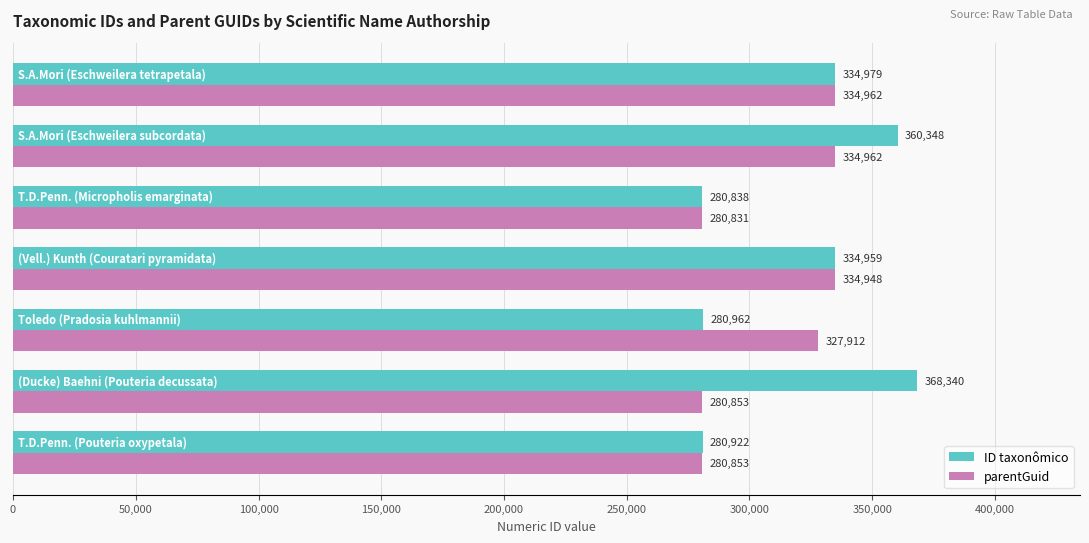

At how many categories does at least one series exceed 288935?

5